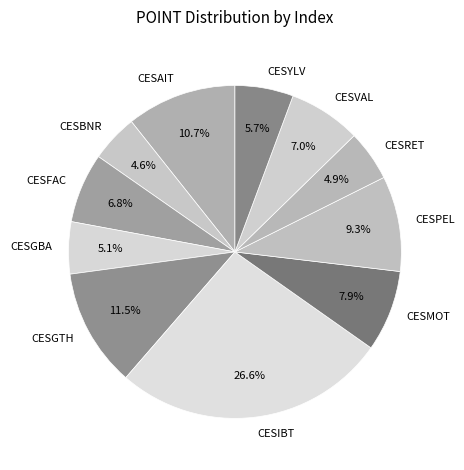

To the nearest percent, what is the difference between the CESIBT and CESGTH slice percentages?

15%